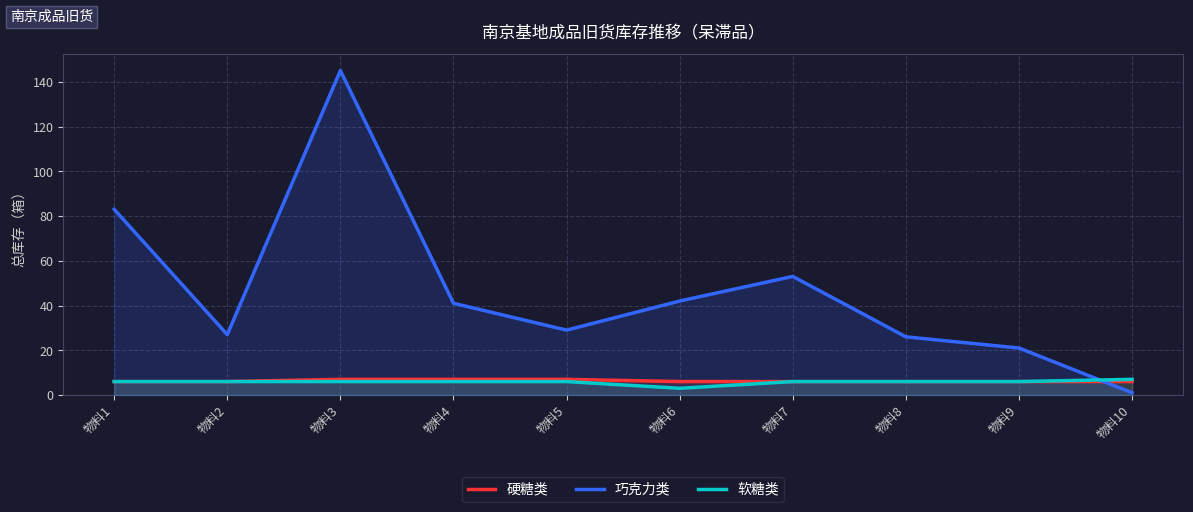

Between 物料7 and 物料5, which is larger?

物料5